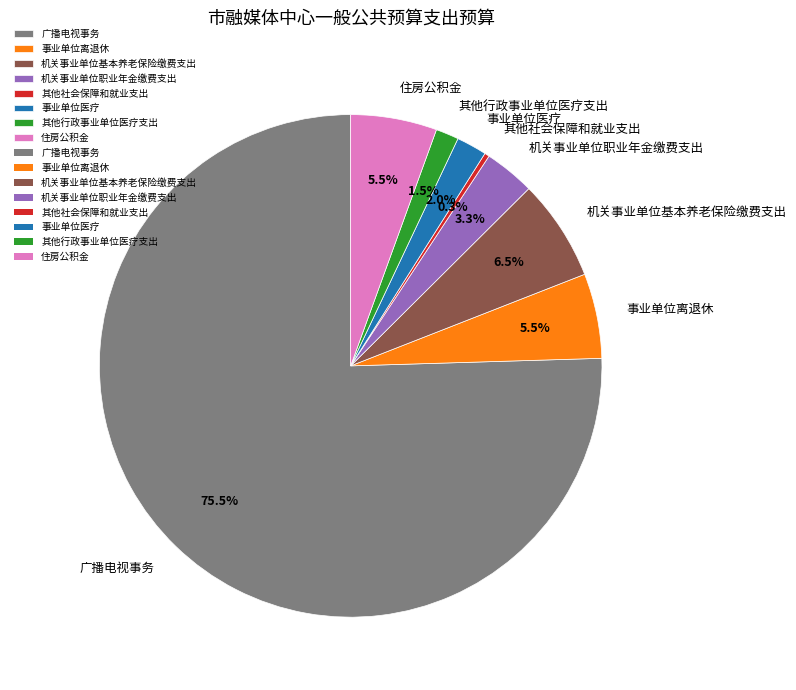

Which category accounts for the majority?

广播电视事务